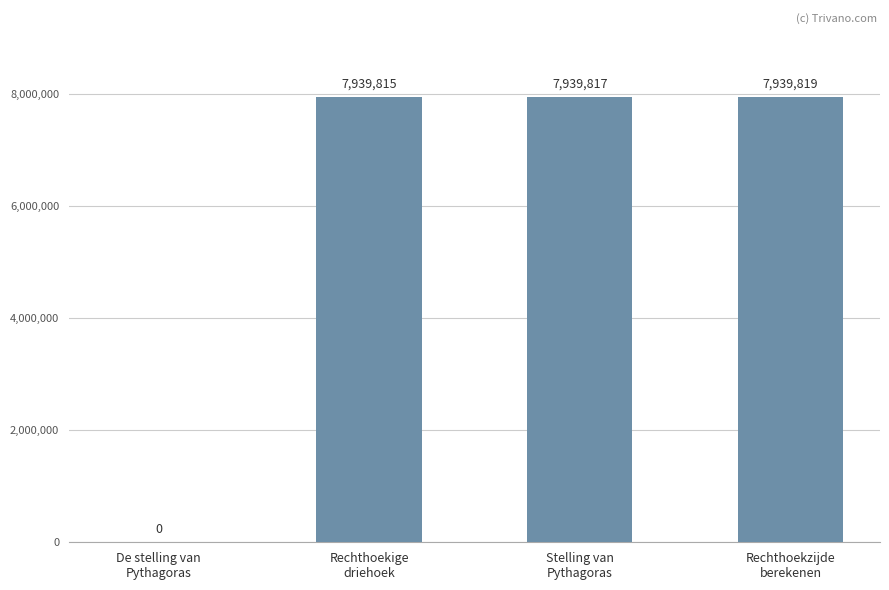

The chart shows a value of 7939815 at Rechthoekige
driehoek. True or false?

True